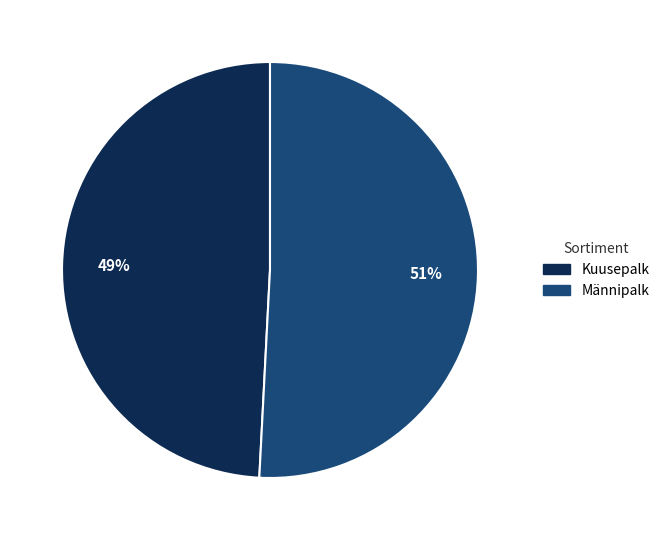

Do Kuusepalk and Männipalk together represent more than half of the pie?

Yes